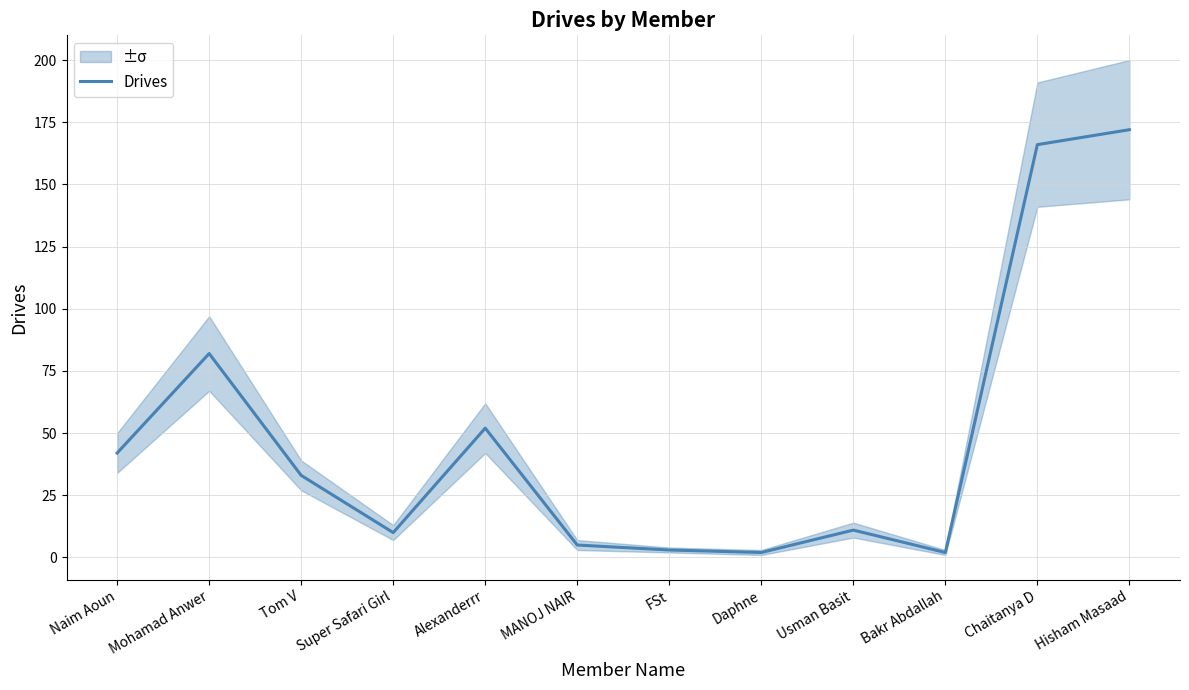

At which label is the value closest to 87?

Mohamad Anwer